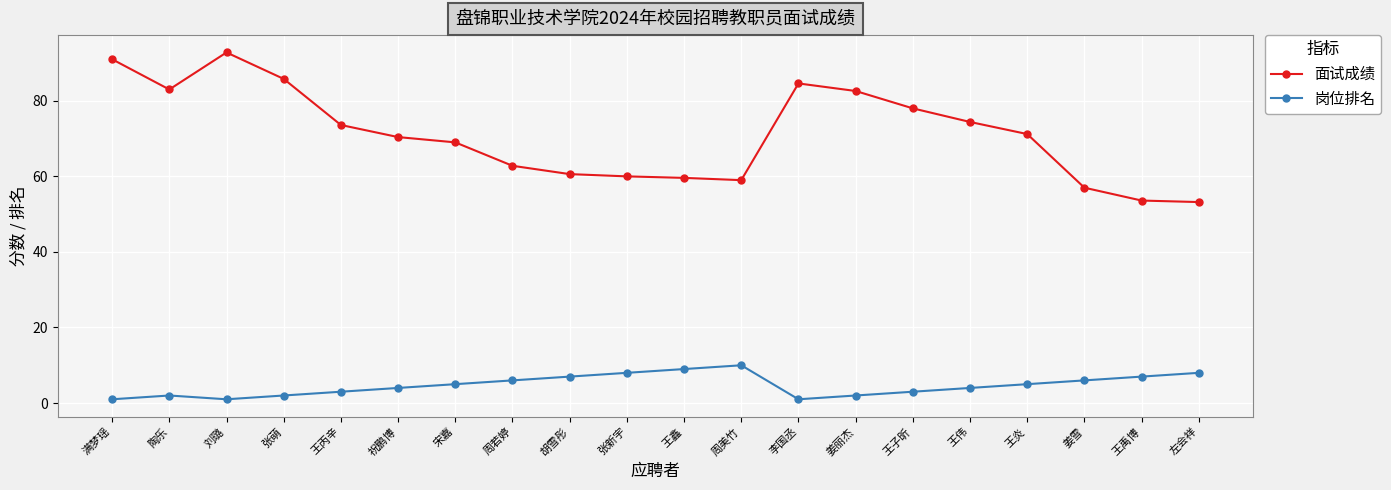

What is the sum of the 面试成绩 values at 宋嘉 and 满梦瑶?

160.0